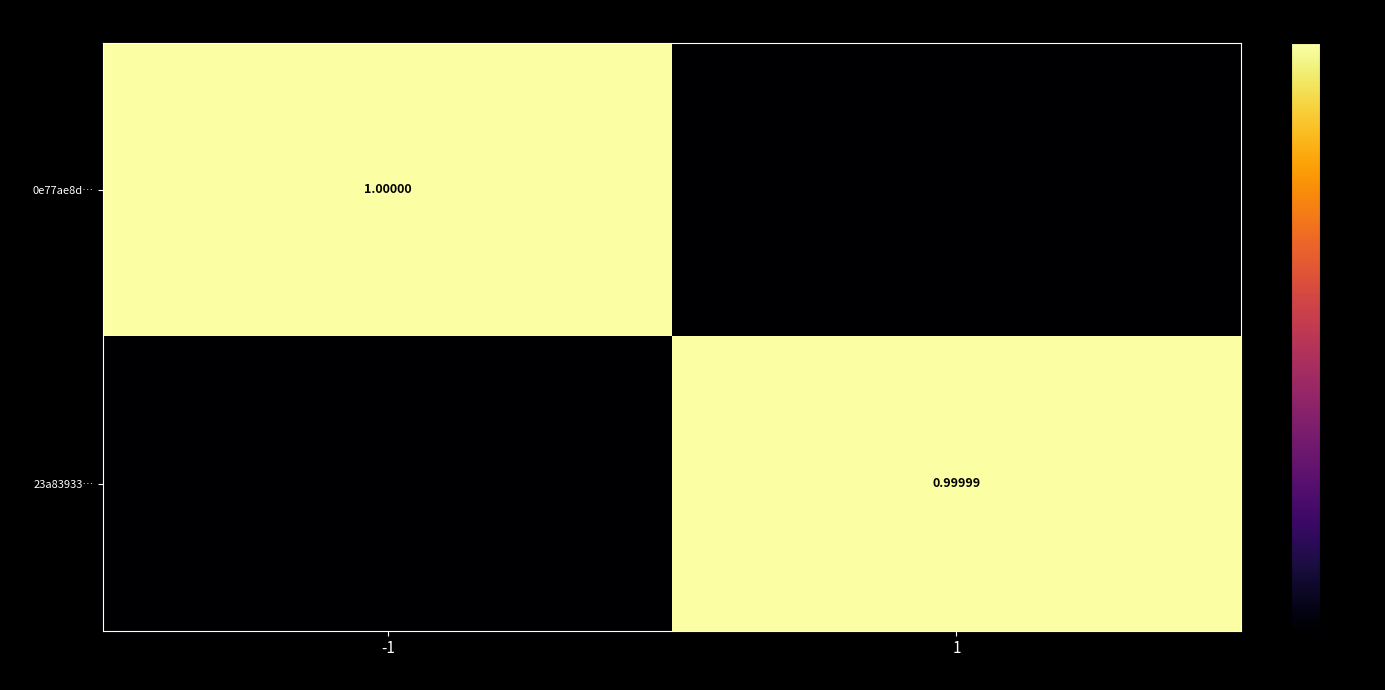

Count the number of categories in the chart.

2